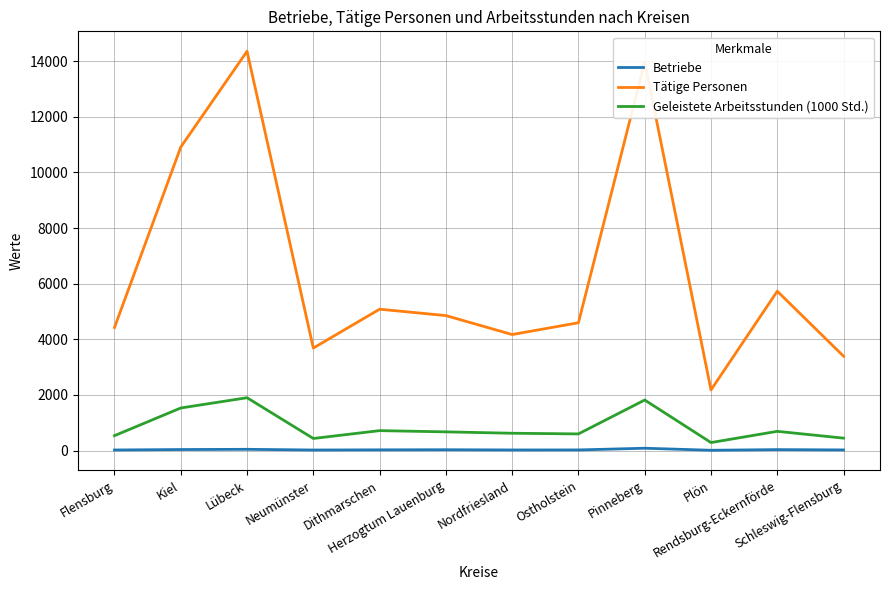

True or false: Betriebe and Tätige Personen cross at least once.

False